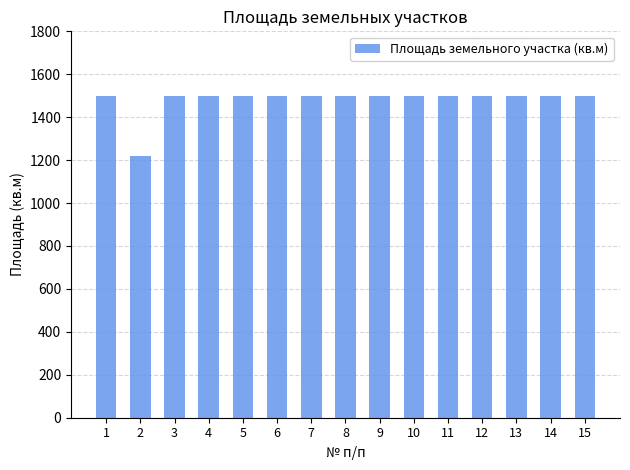

Approximately how many times larger is the value at 6 compared to 2?

1.2